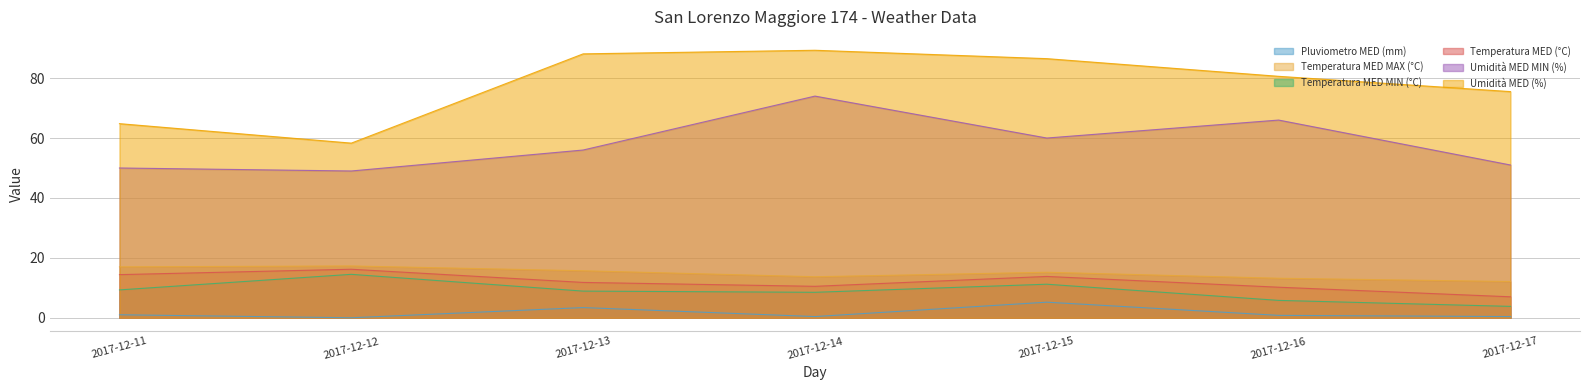

Is it true that Temperatura MED MAX (°C) equals 15.7 at 2017-12-13?

True